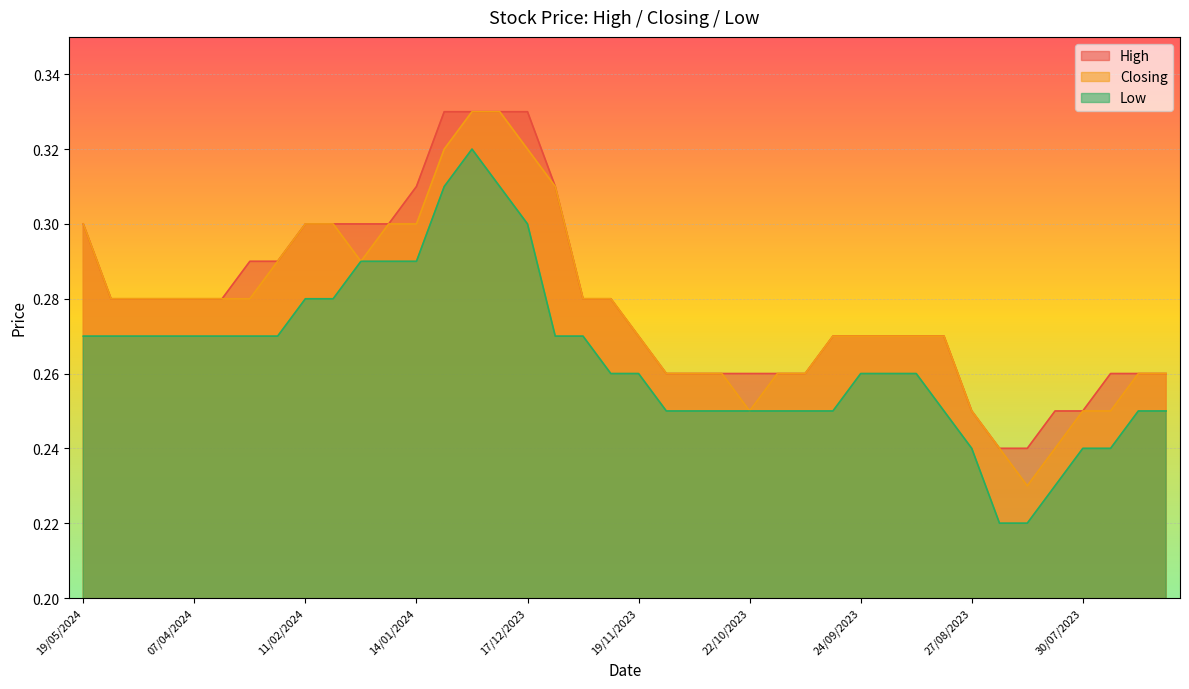

What is the maximum value shown in the chart?

0.3